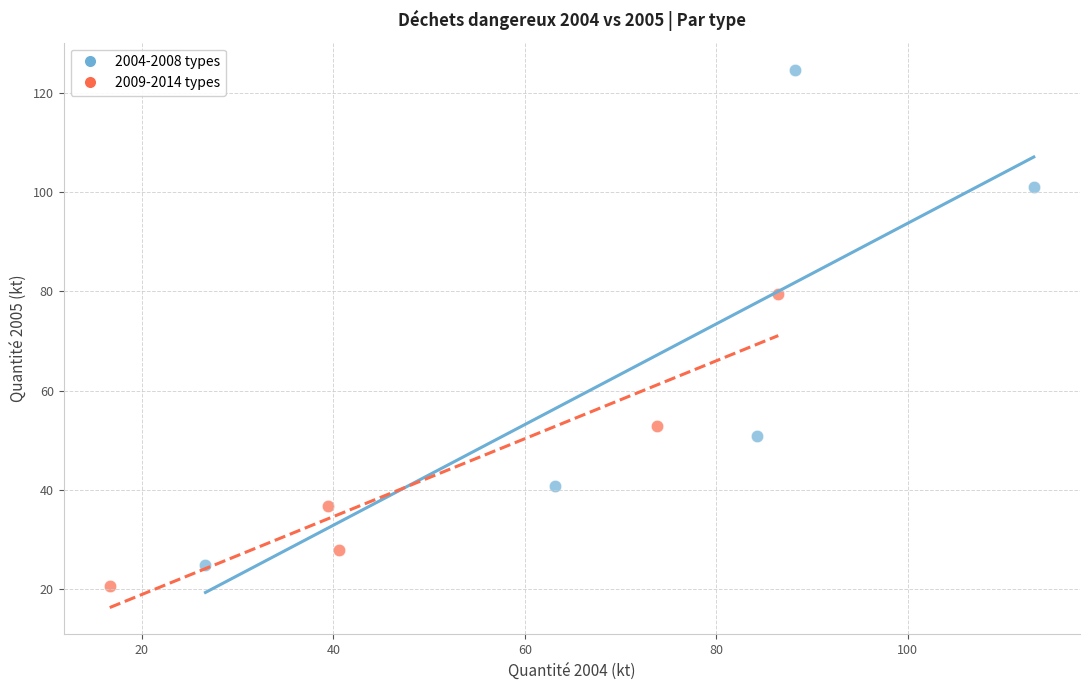

Which series has the widest spread of Y values?

2004-2008 types